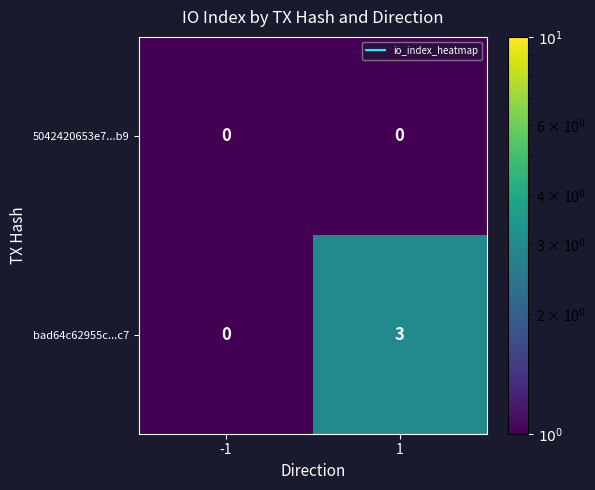

How many distinct data groups are displayed?

2